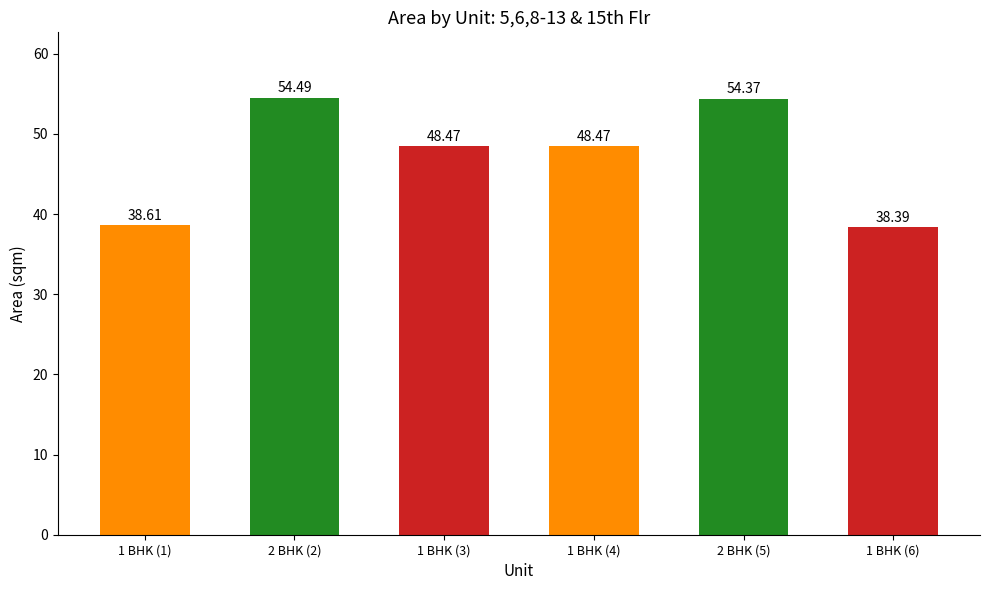

What is the minimum value shown in the chart?

38.4